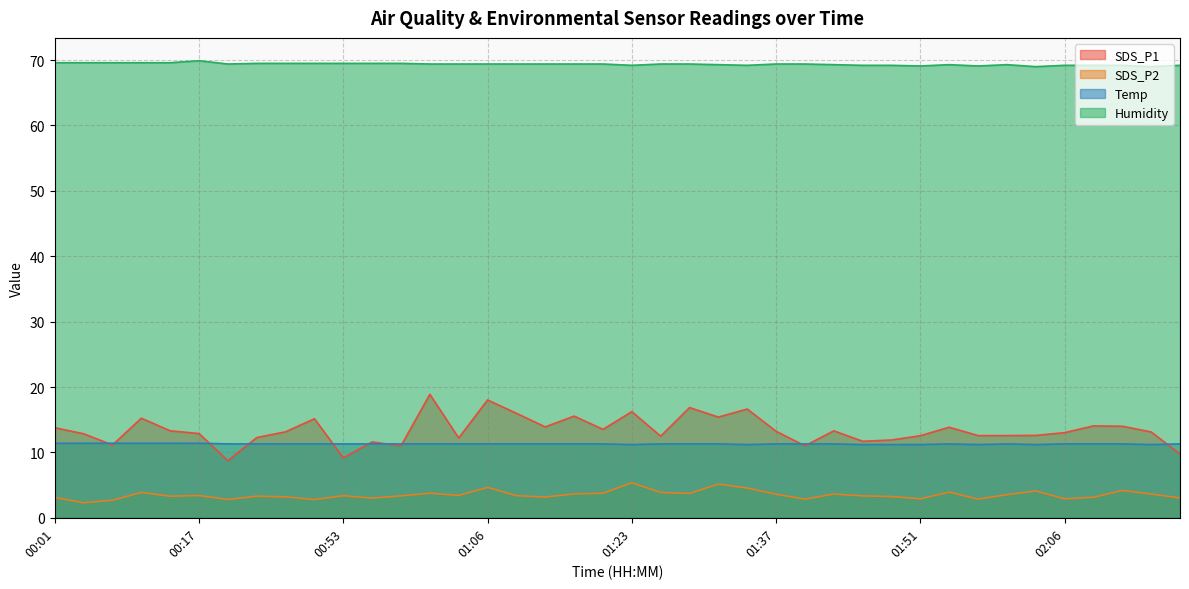

True or false: Humidity and SDS_P2 intersect in this chart.

False